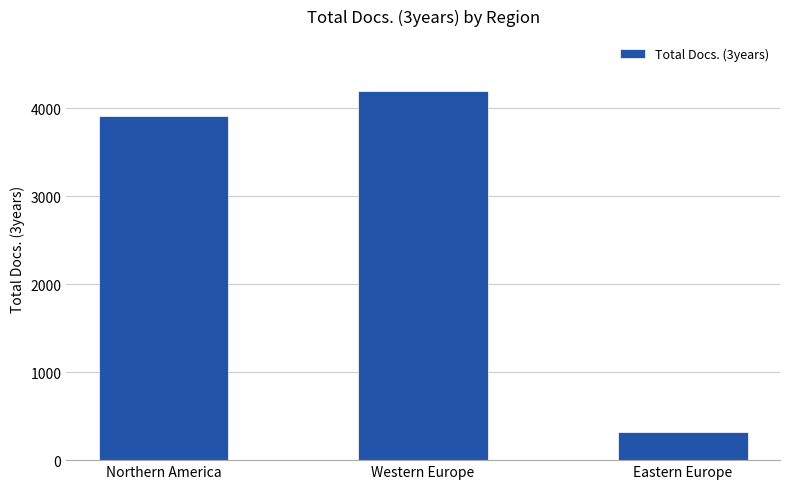

What is the sum of all values?

8415